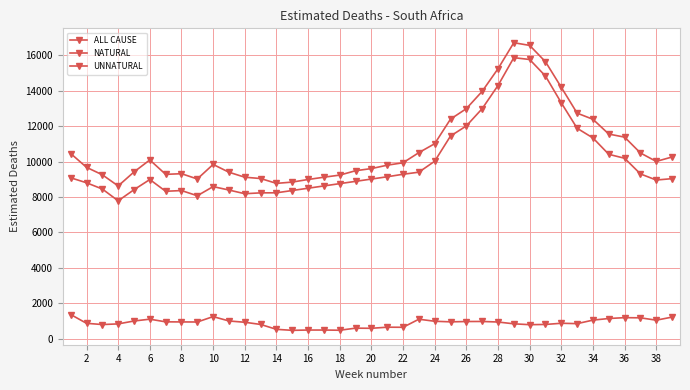

What is the average value of the ALL CAUSE series?

10881.4